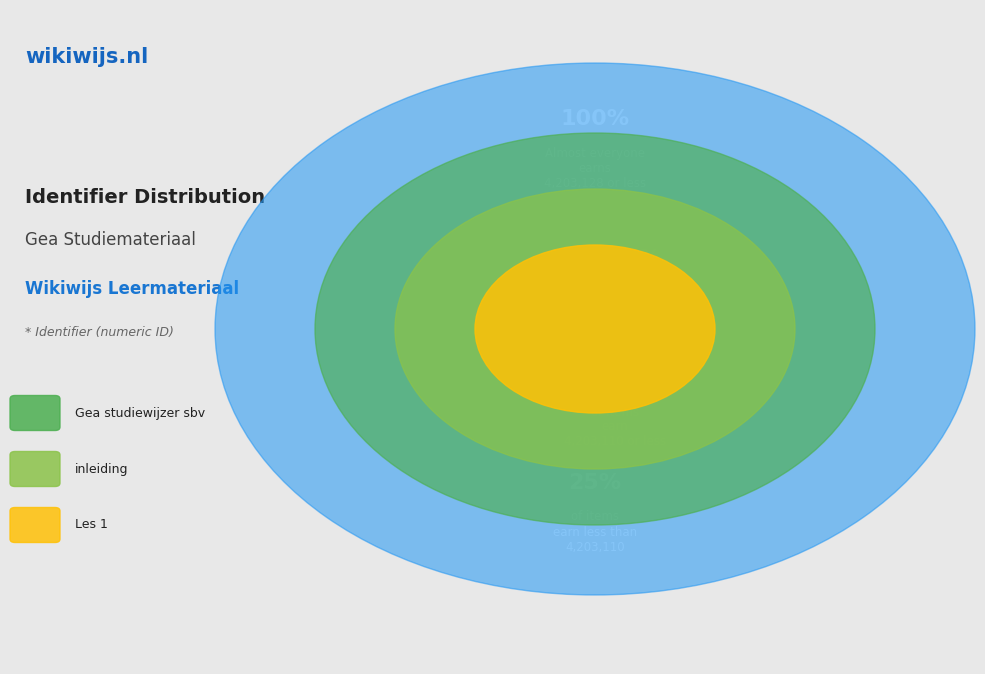

What percentage is the Les 1 slice, to the nearest percent?

33%